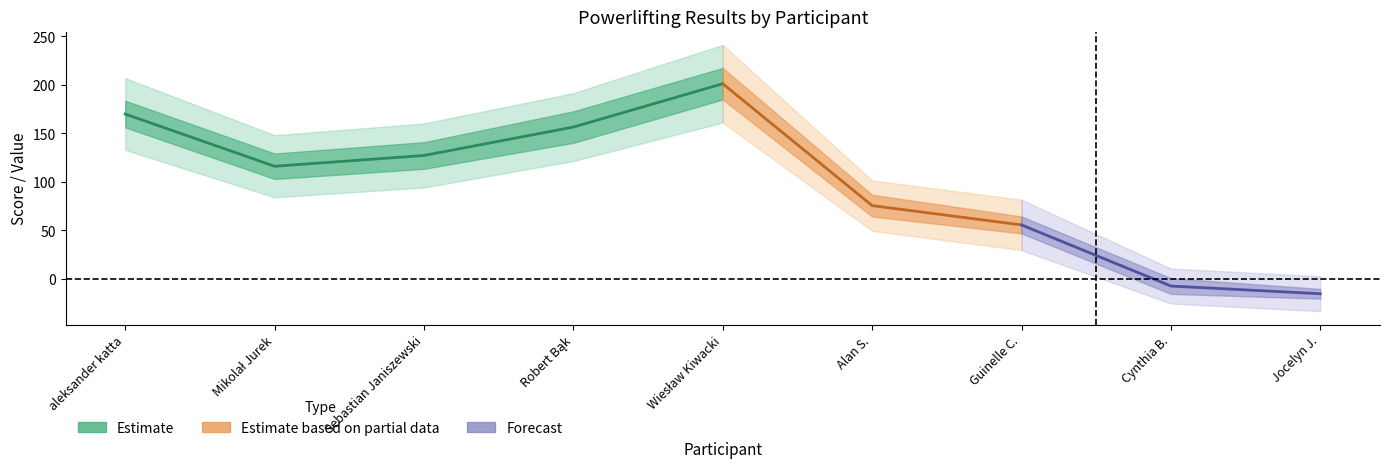

Is this an area chart (filled region under the line)?

No